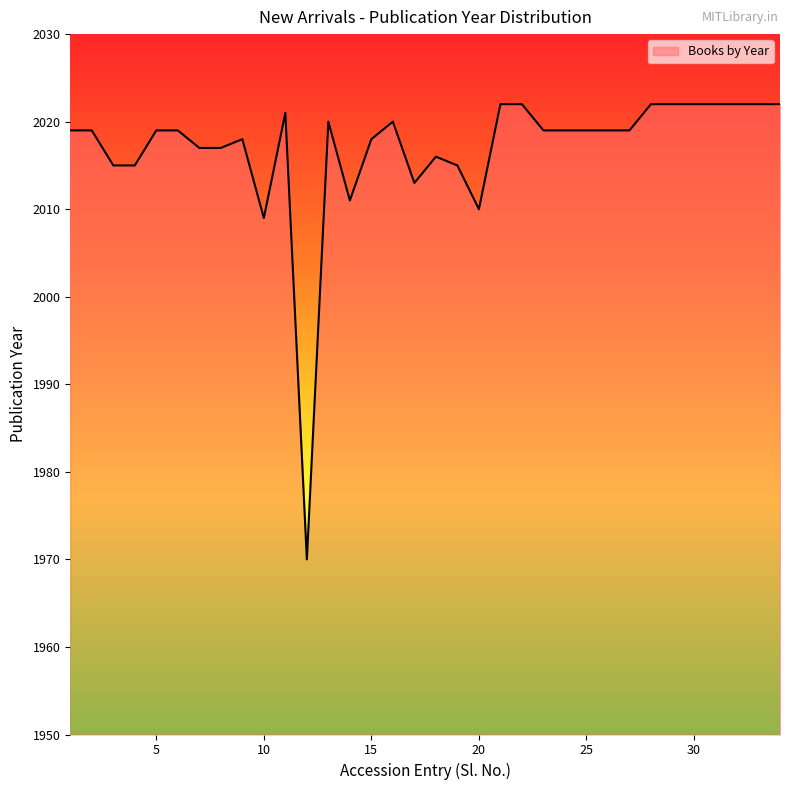

What is the greatest value displayed?

2022